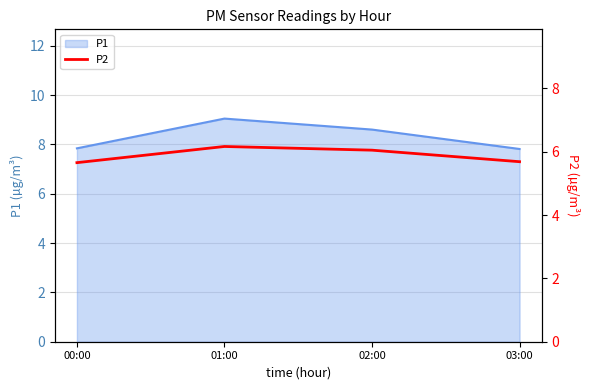

Approximately how many times larger is the value at 03:00 compared to 01:00?

0.9